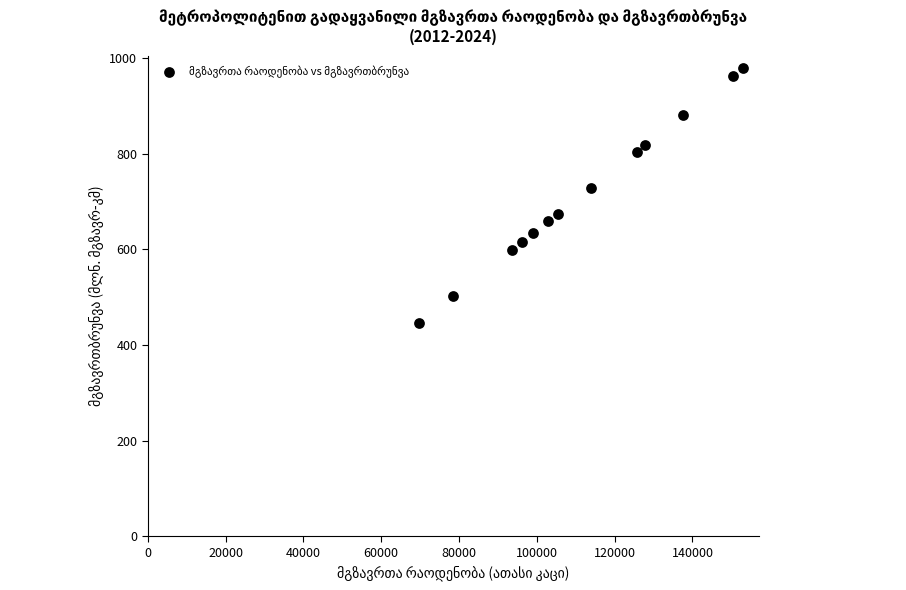

What Y value in the scatter plot is closest to 712?

728.5